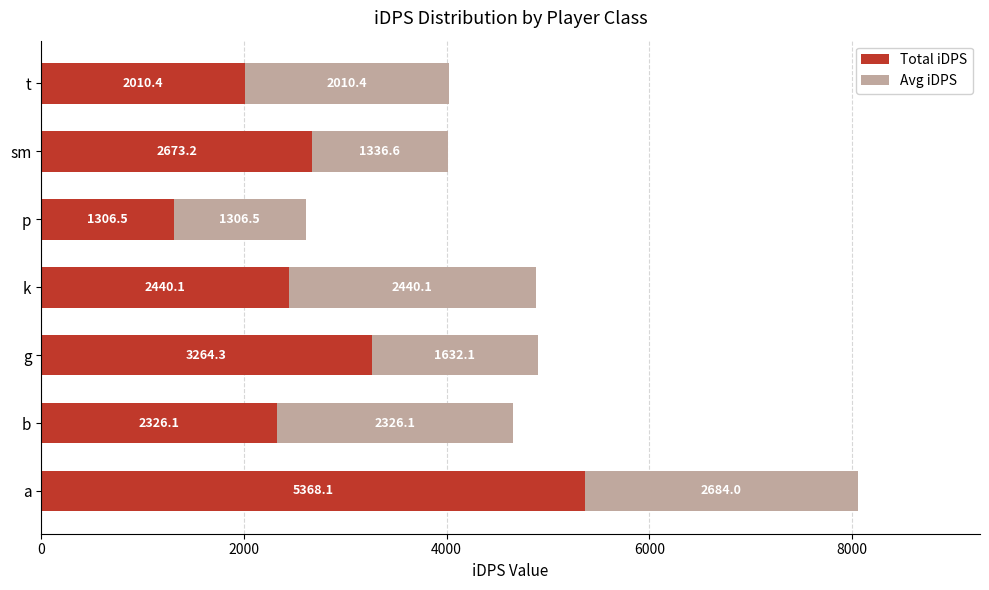

What value does the Total iDPS series have at t?

2010.4